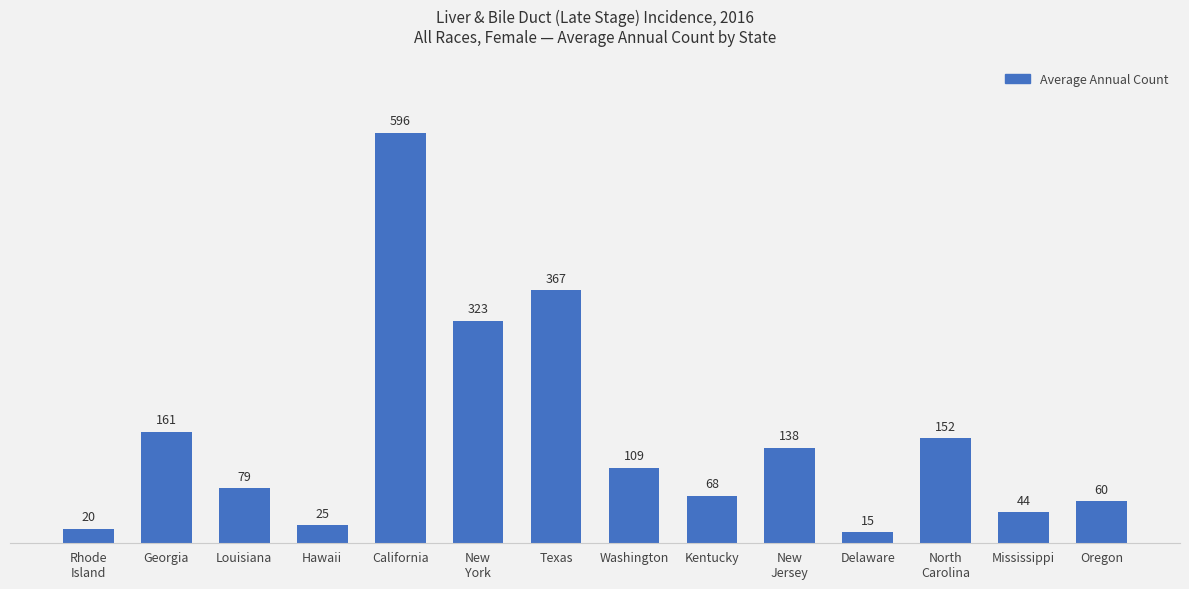

What is the sum of the values at Oregon and Delaware?

75